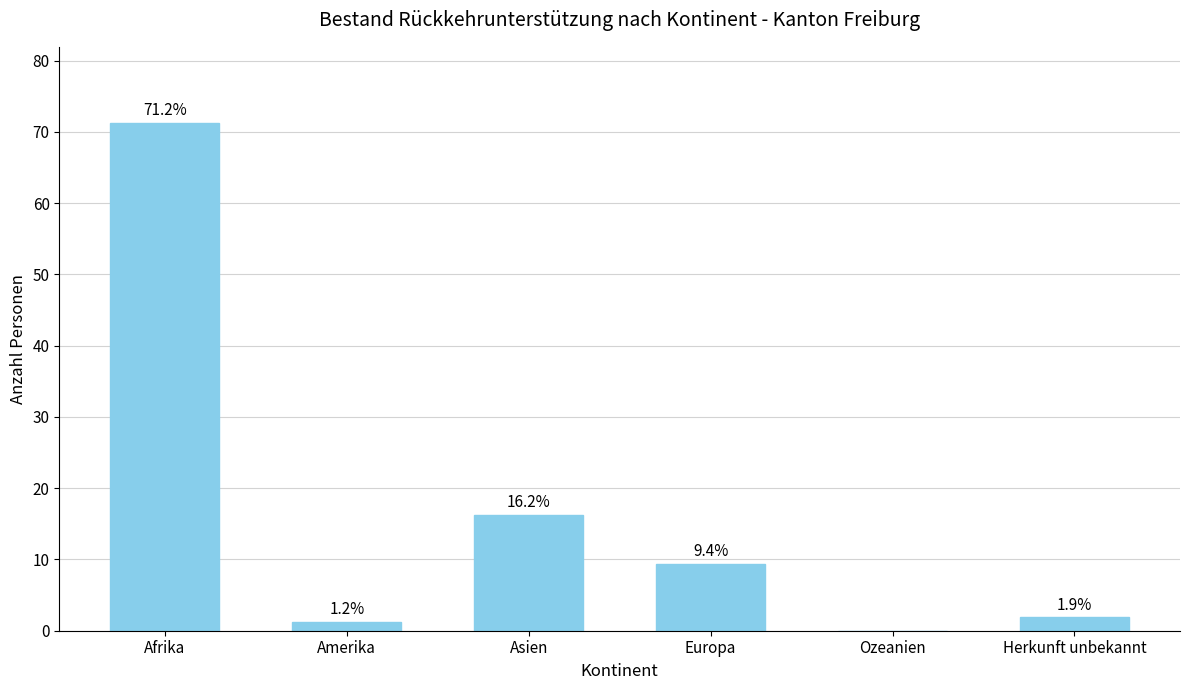

The chart shows a value of 1.9 at Herkunft unbekannt. True or false?

True